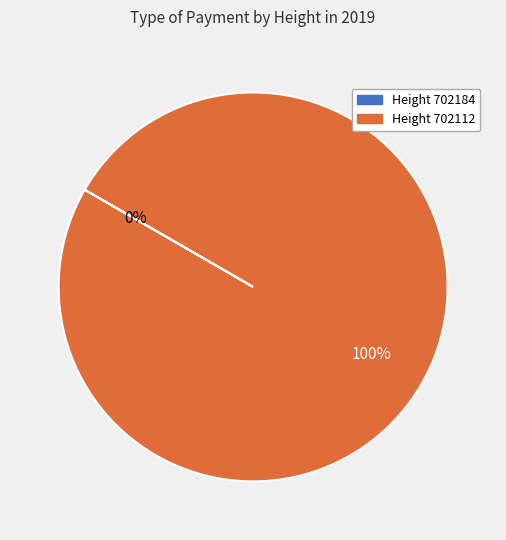

Is there a majority slice in this chart?

Yes